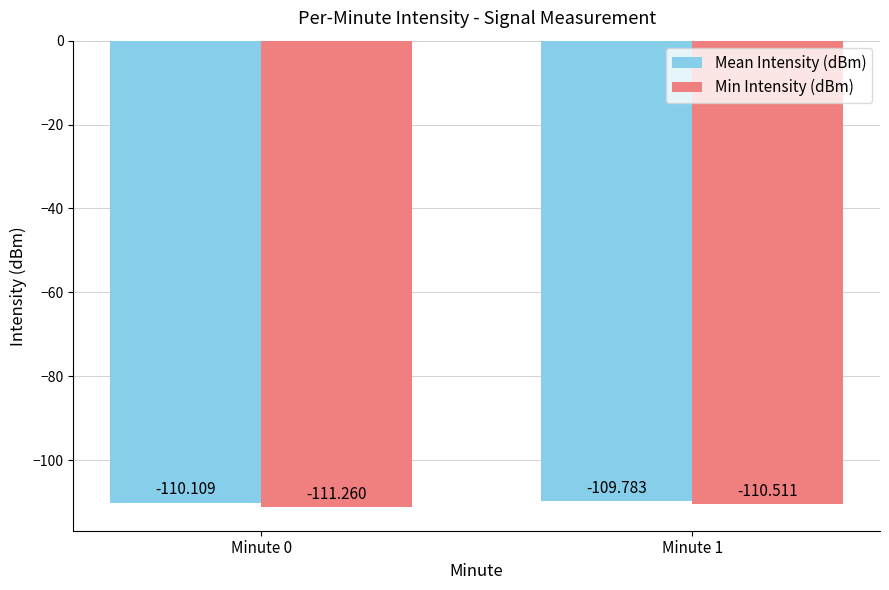

Rank the categories by Mean Intensity (dBm) value from lowest to highest.

Minute 0, Minute 1